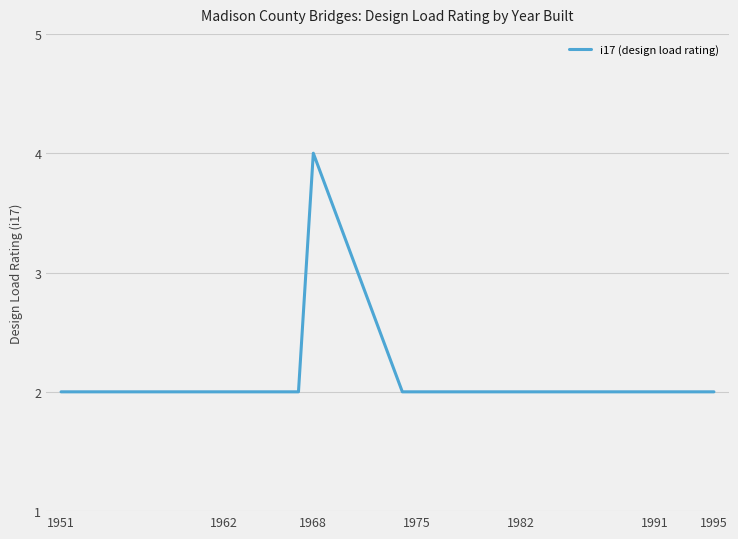

What is the maximum value shown in the chart?

4